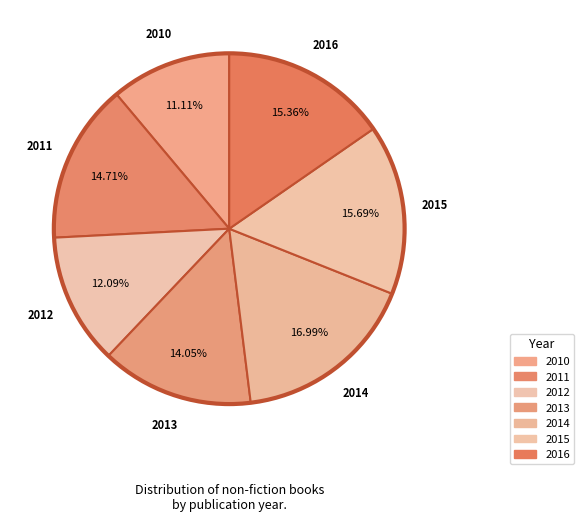

How many slices are in this pie chart?

7